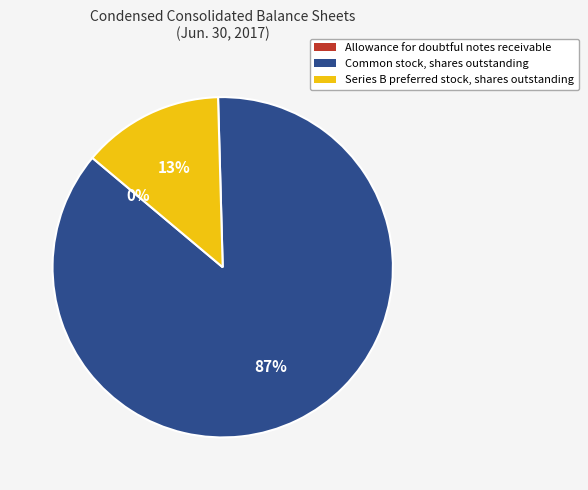

Is the sum of Series B preferred stock, shares outstanding and Common stock, shares outstanding greater than half?

Yes